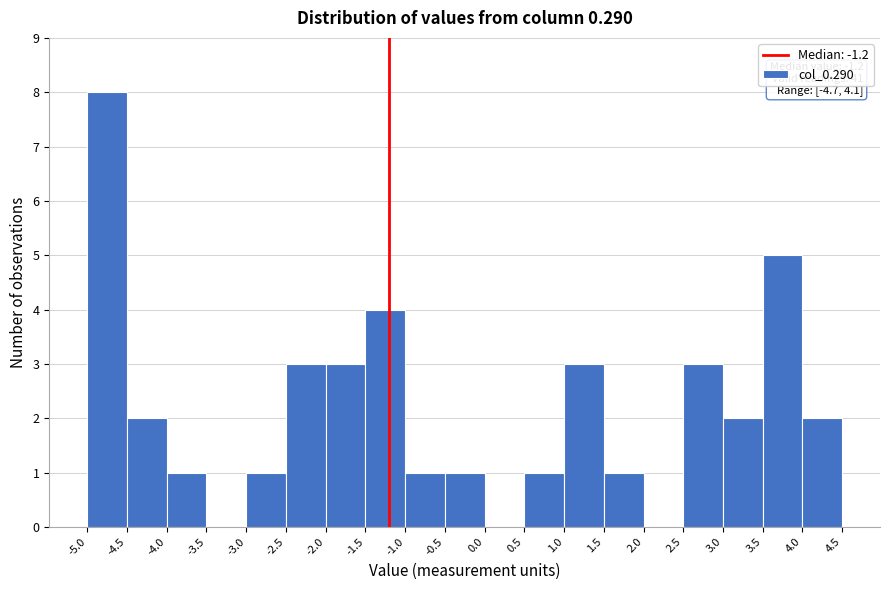

Over which range of the x-axis is the bar tallest?

-5.0 to -4.5